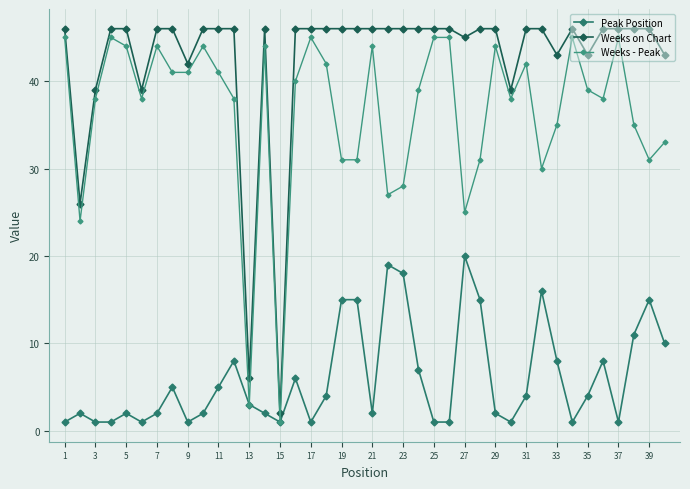

Which series has the largest range (max minus min)?

Weeks on Chart